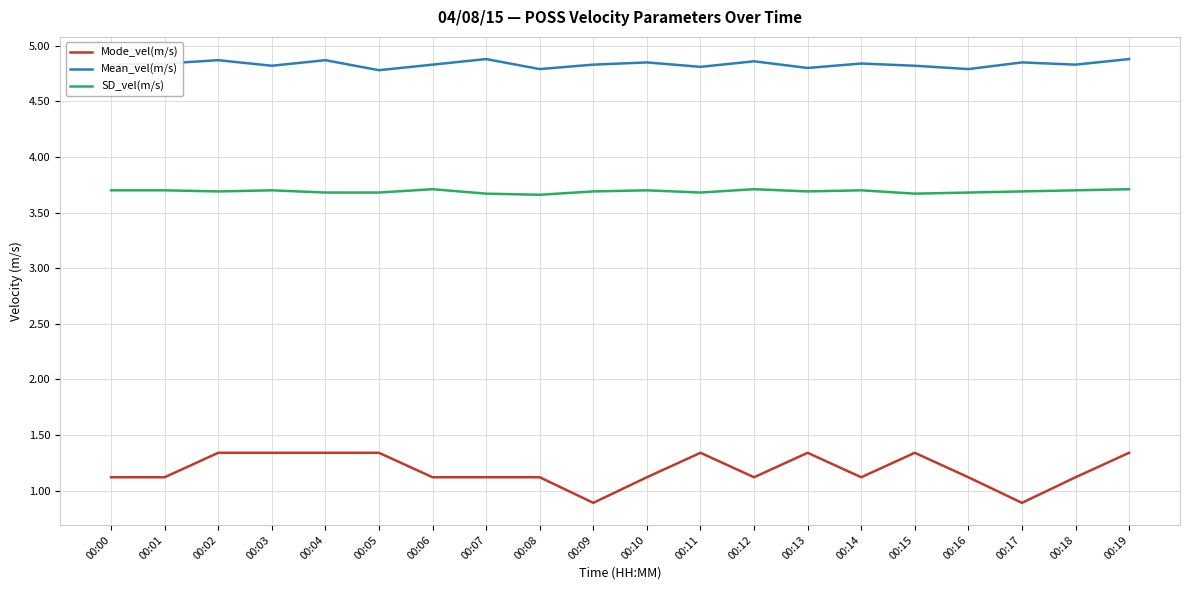

How many lines are shown in the chart?

3